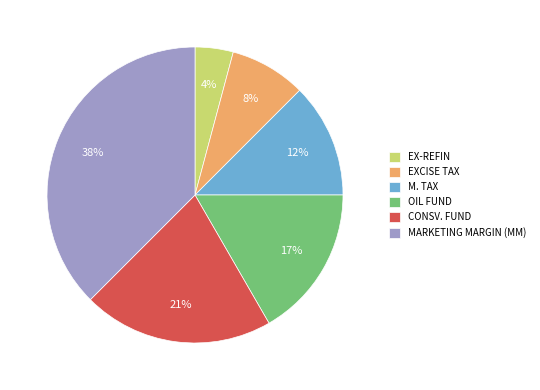

Which has a higher value, MARKETING MARGIN (MM) or OIL FUND?

MARKETING MARGIN (MM)